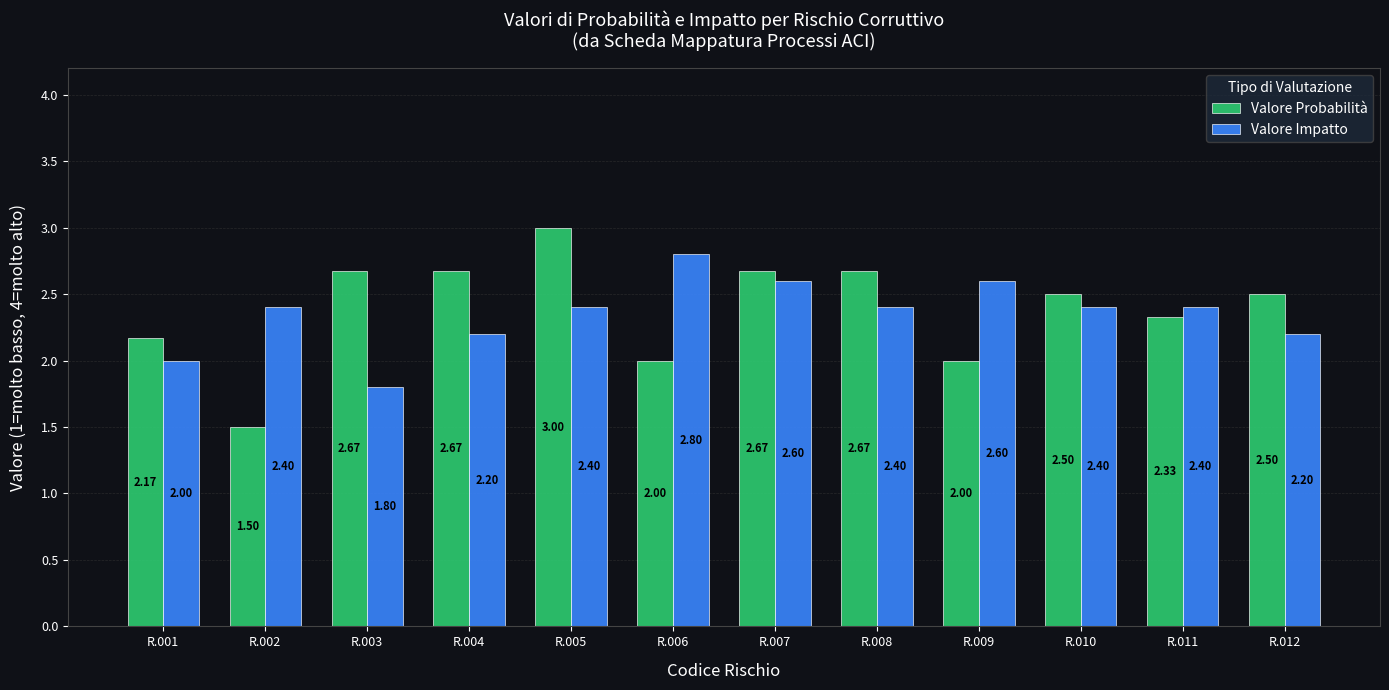

The Valore Probabilità series shows 2.0 at R.009. True or false?

True